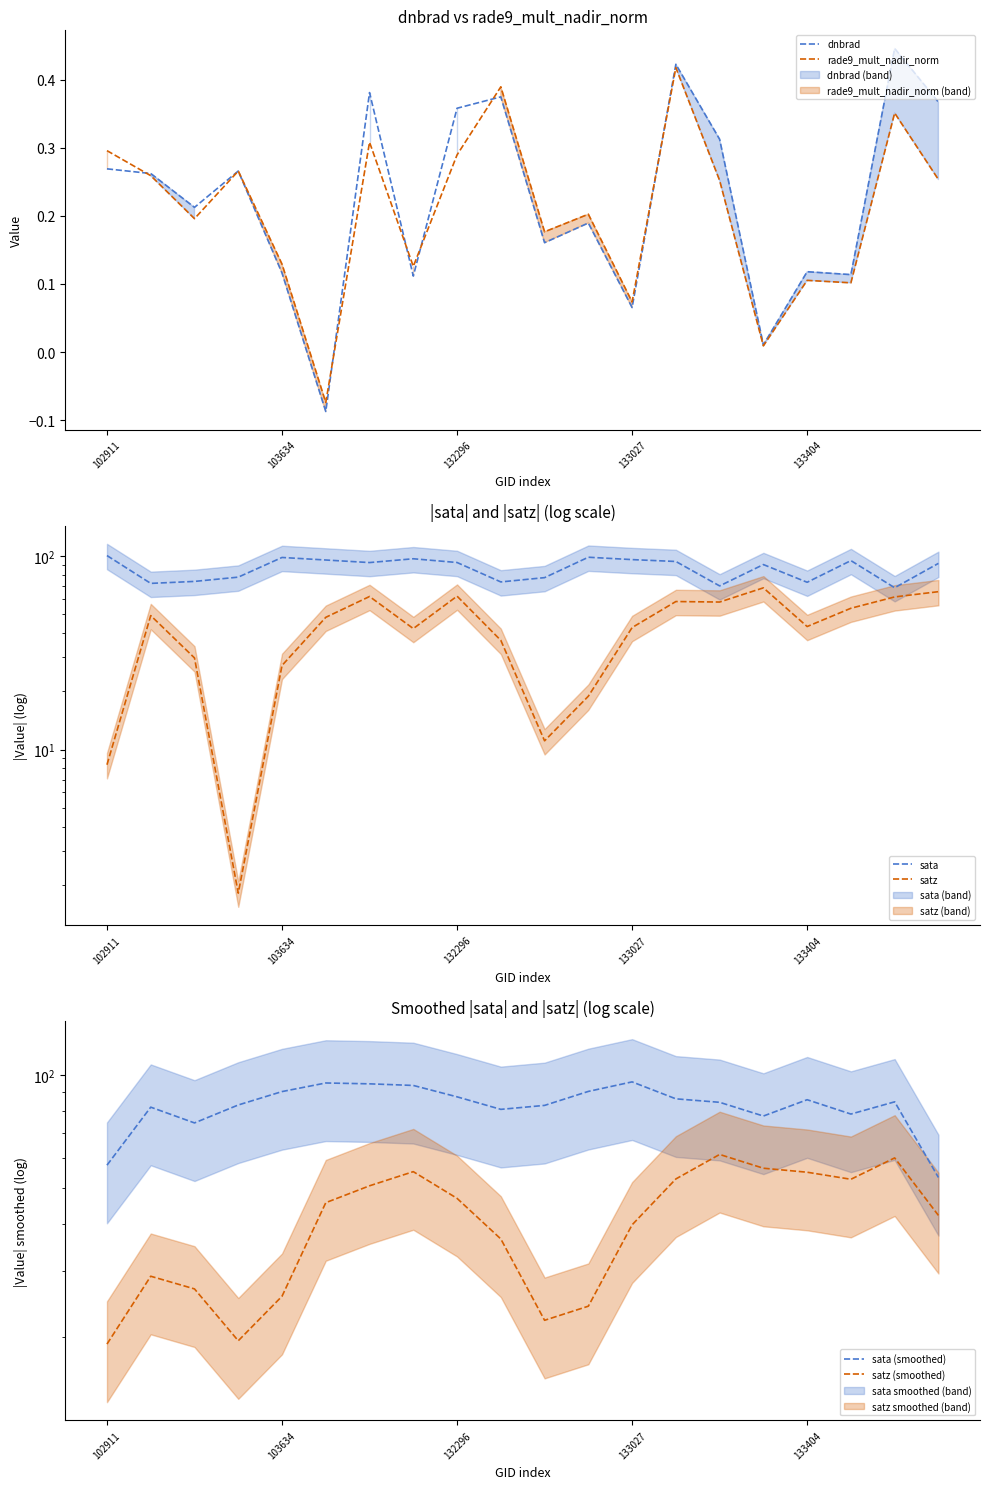

At which category is the sum across all series the highest?

6